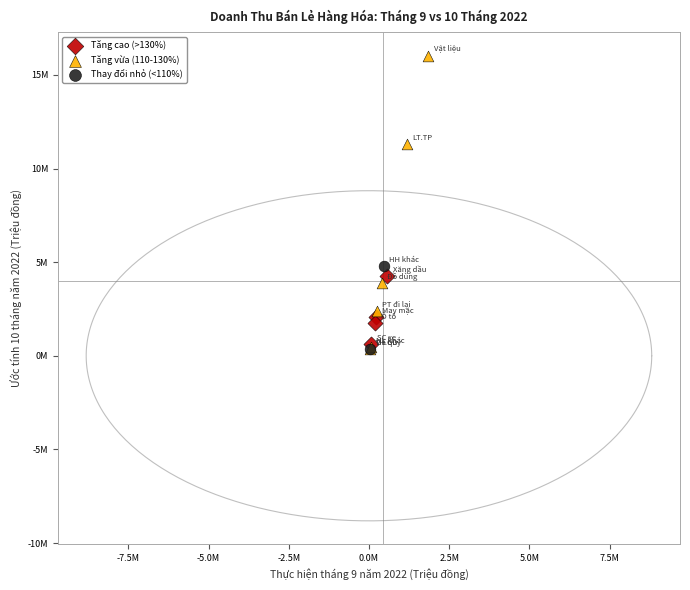

What are all the series names shown in the legend?

Tăng cao (>130%), Tăng vừa (110-130%), Thay đổi nhỏ (<110%)